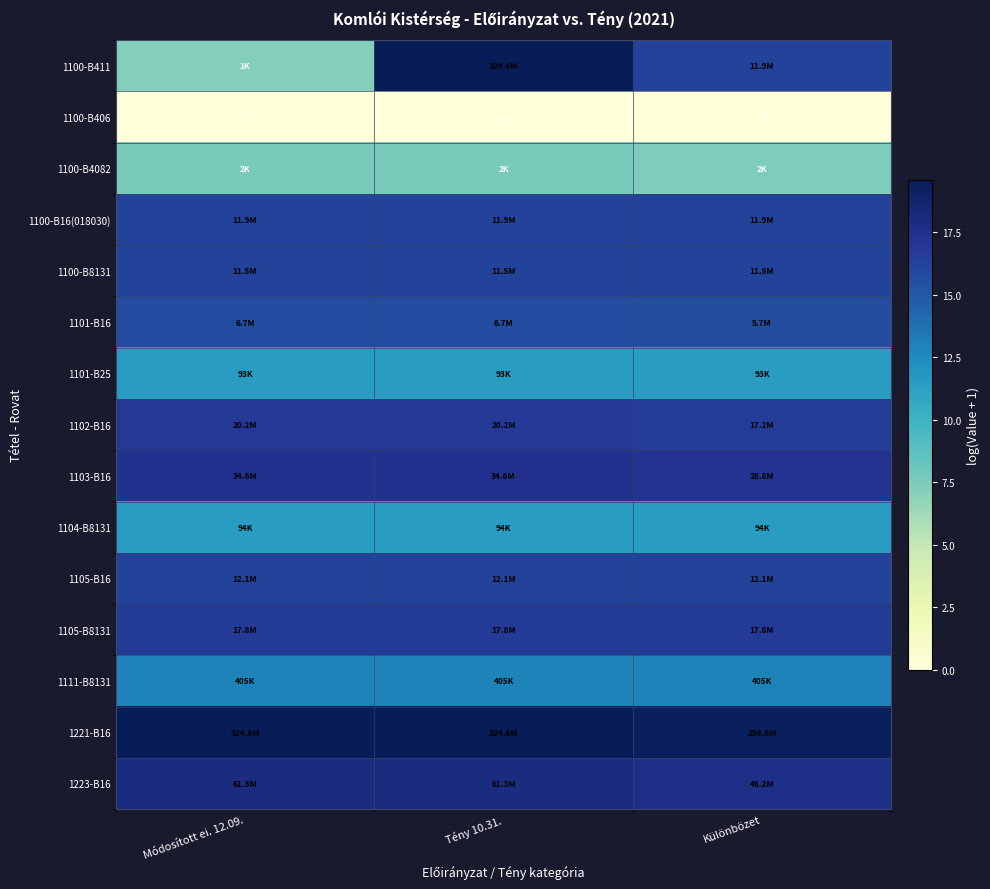

How many distinct data groups are displayed?

15